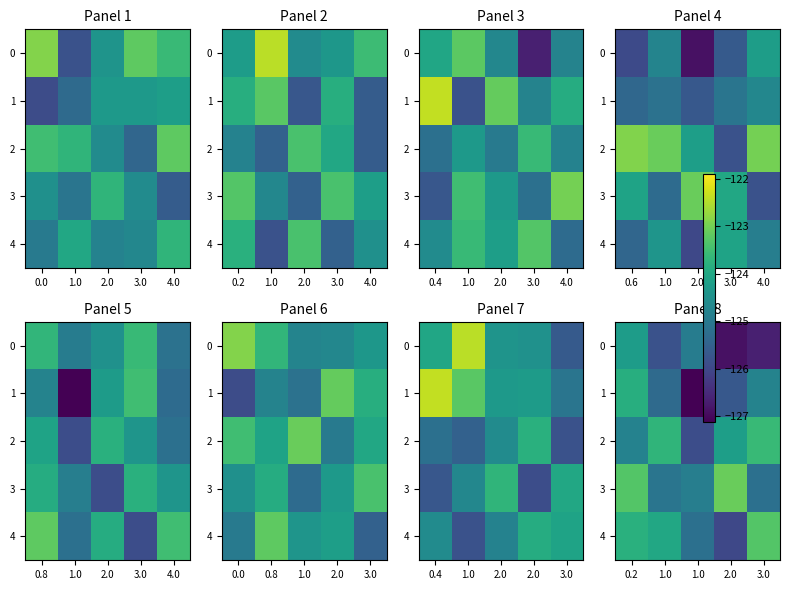

Is it true that 1 equals -188.9 at 3.0?

False